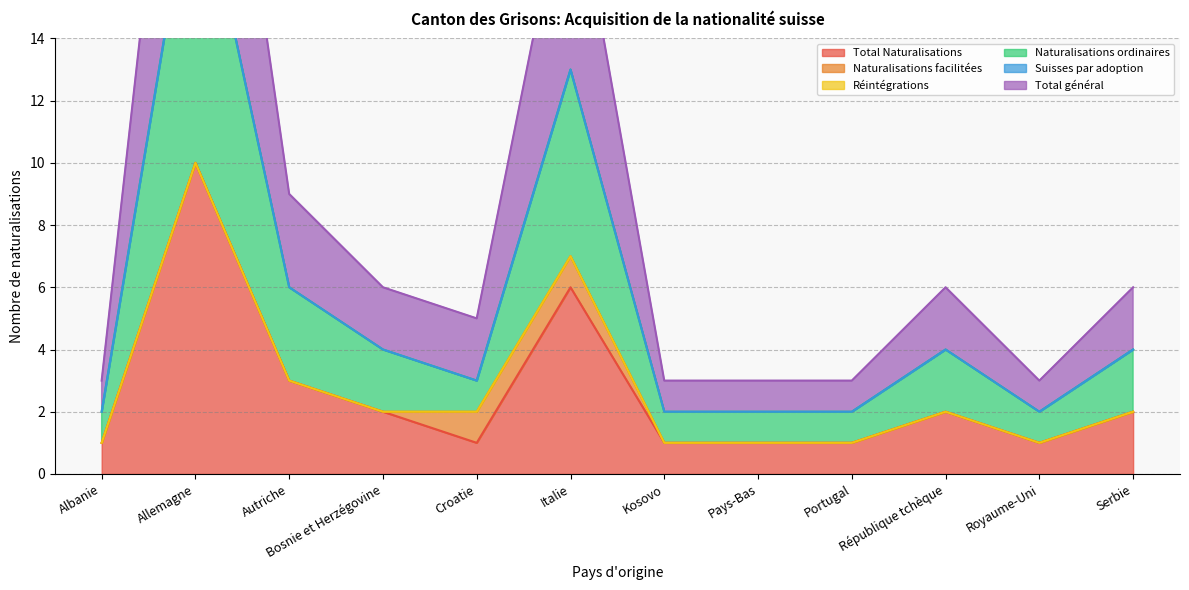

What is the sum of the Total général values at Autriche and Portugal?

4